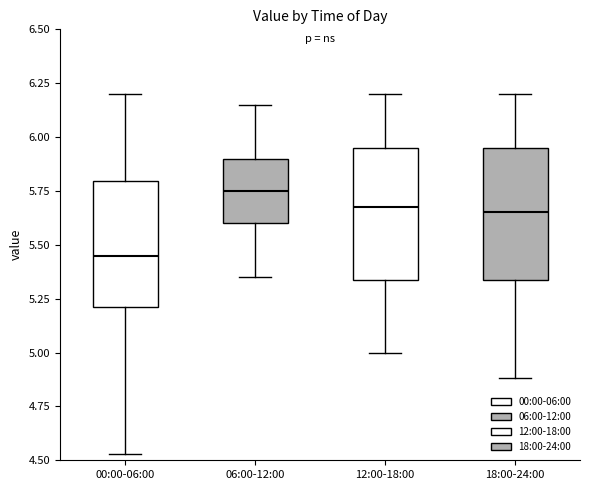

Which box has the highest median line?

06:00-12:00